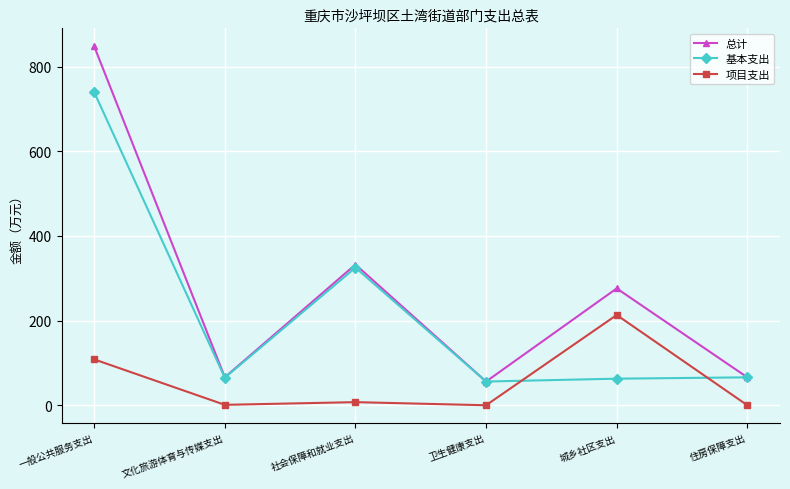

True or false: 总计 has a value of 276.1 at 城乡社区支出.

True